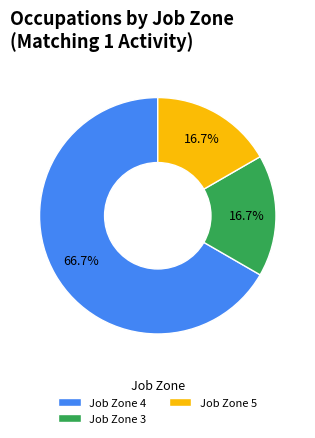

To the nearest percent, what is the average slice percentage?

33%